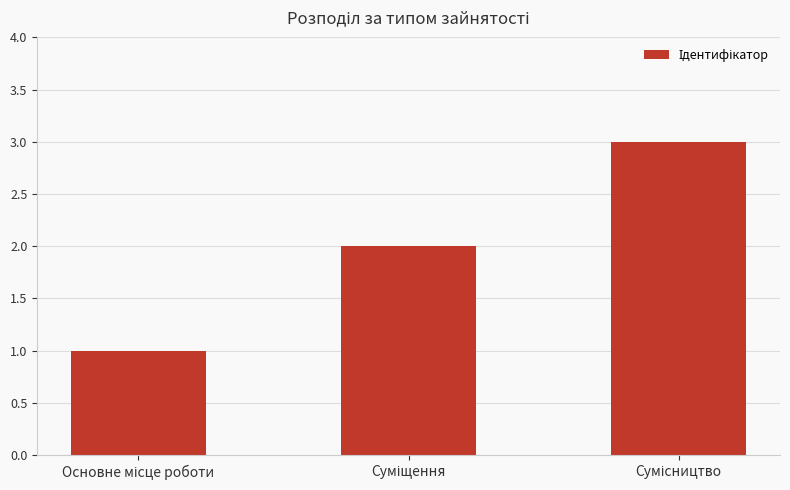

What is the greatest value displayed?

3